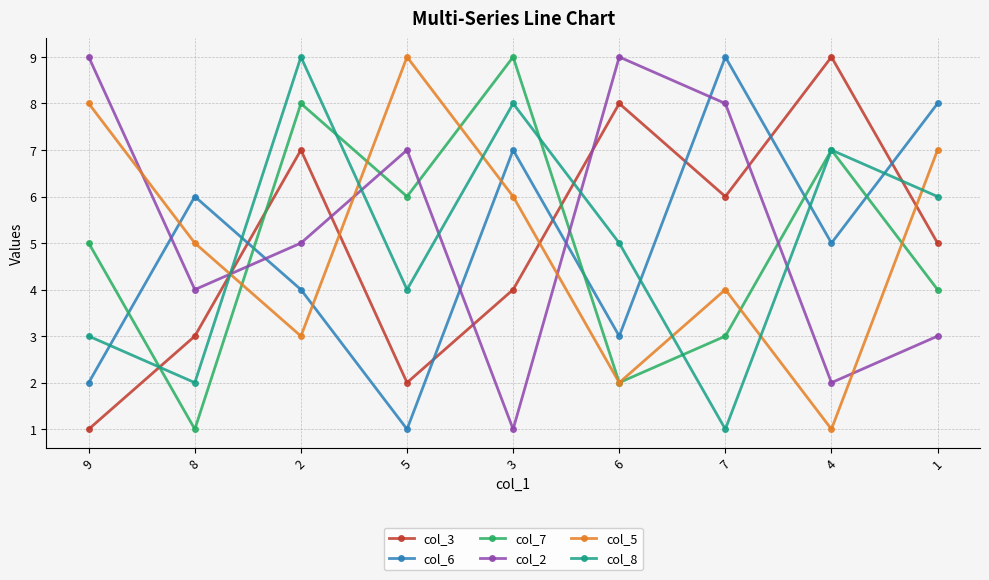

What is the lowest value of the col_5 series?

1